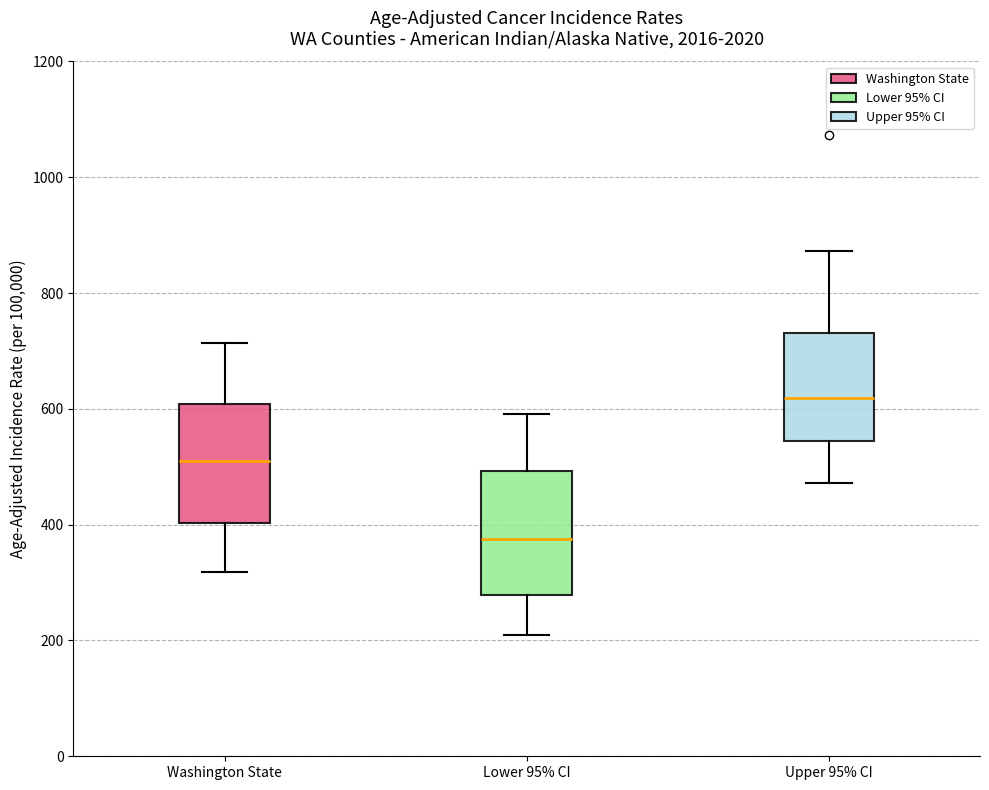

Which box has the highest median line?

Upper 95% CI